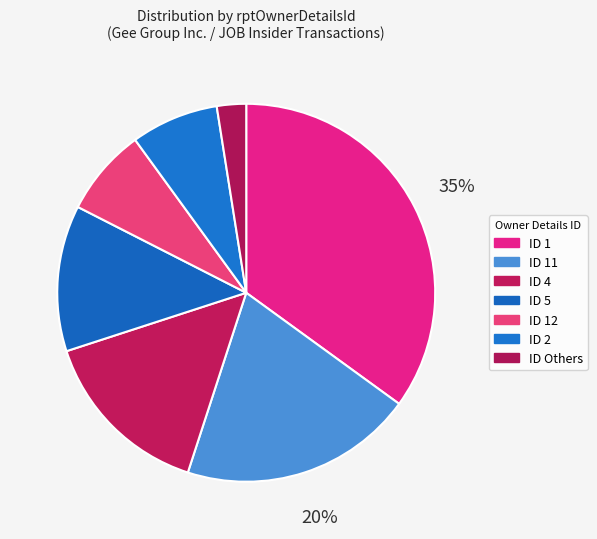

What is the largest slice in the pie chart?

ID 1